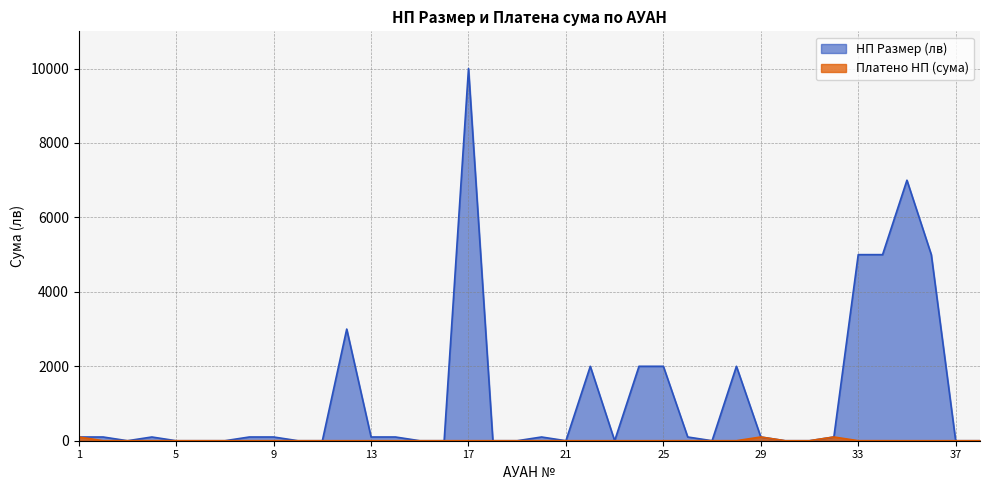

Reading left to right, extract all data points from this chart.

НП Размер (лв): 1=100.0	2=100.0	3=0.0	4=100.0	5=0.0	6=0.0	7=0.0	8=100.0	9=100.0	10=0.0	11=0.0	12=3000.0	13=100.0	14=100.0	15=0.0	16=0.0	17=10000.0	18=0.0	19=0.0	20=100.0	21=0.0	22=2000.0	23=0.0	24=2000.0	25=2000.0	26=100.0	27=0.0	28=2000.0	29=100.0	30=0.0	31=0.0	32=100.0	33=5000.0	34=5000.0	35=7000.0	36=5000.0	37=0.0	38=0.0
Платено НП (сума): 1=100.0	2=0.8	3=0.0	4=0.8	5=0.0	6=0.0	7=0.0	8=0.0	9=0.8	10=0.0	11=0.0	12=0.0	13=0.0	14=0.0	15=0.0	16=0.0	17=0.0	18=0.0	19=0.0	20=0.8	21=0.0	22=0.0	23=0.0	24=0.0	25=0.0	26=0.8	27=0.0	28=0.8	29=100.0	30=0.0	31=0.0	32=100.0	33=0.8	34=0.8	35=0.0	36=0.0	37=0.0	38=0.0